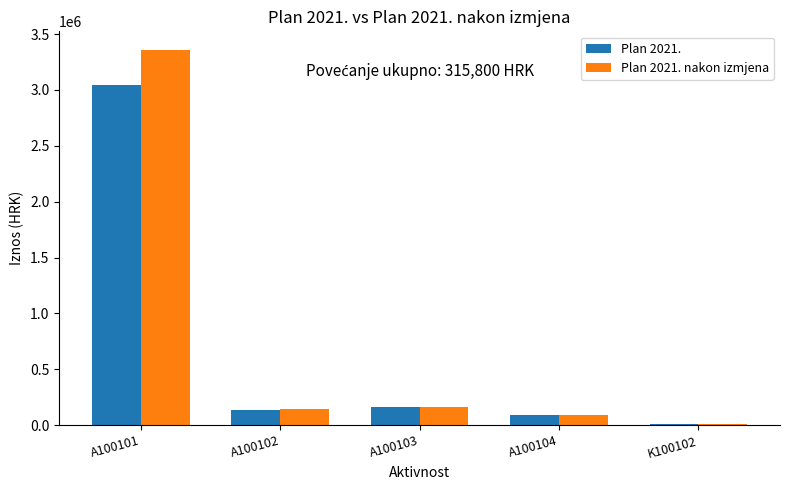

Is it true that Plan 2021. equals 3040500 at A100101?

True